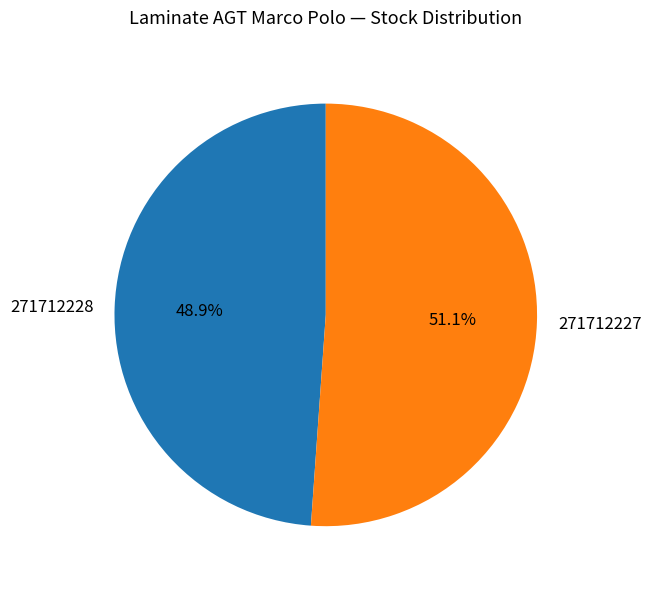

Which slice is the largest?

271712227